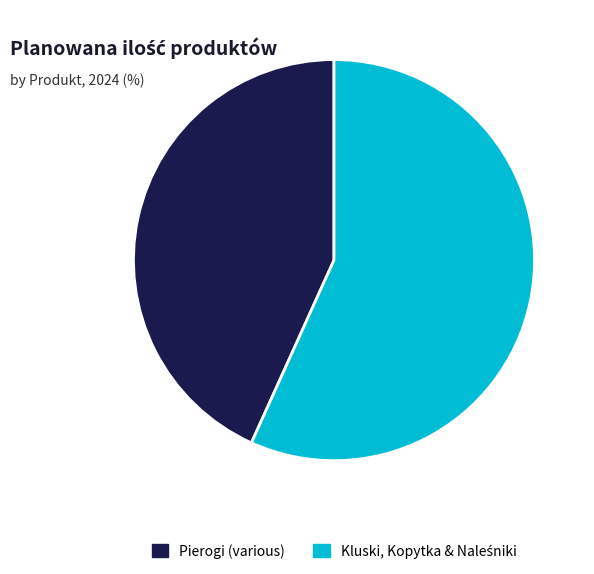

True or false: Pierogi (various) accounts for 53% of the total.

False